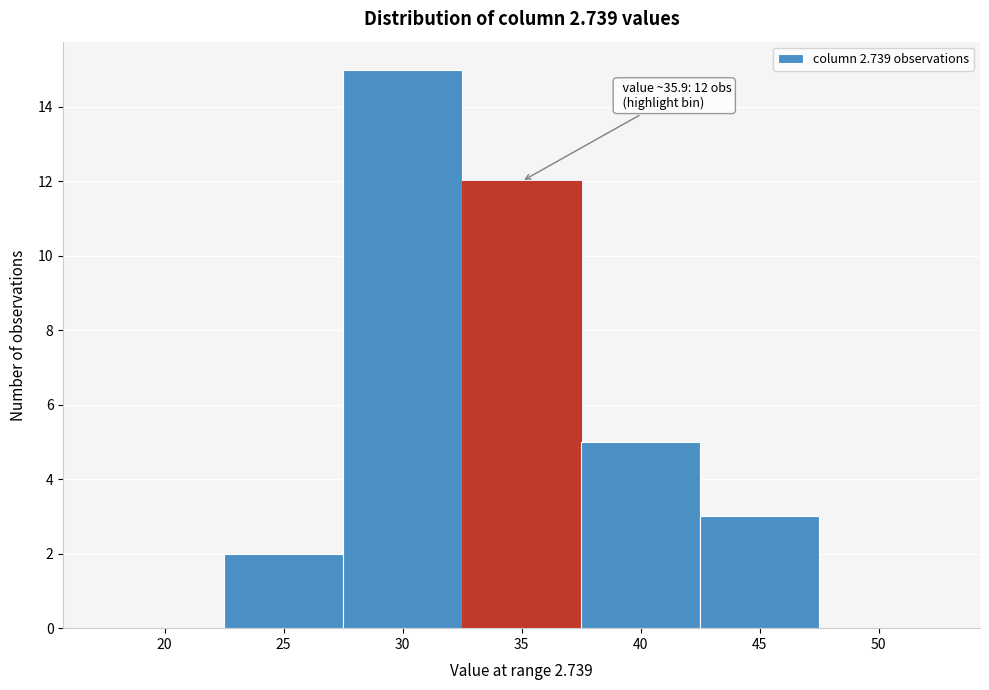

Reading left to right, extract all data points from this chart.

20=0	25=2	30=15	35=12	40=5	45=3	50=0